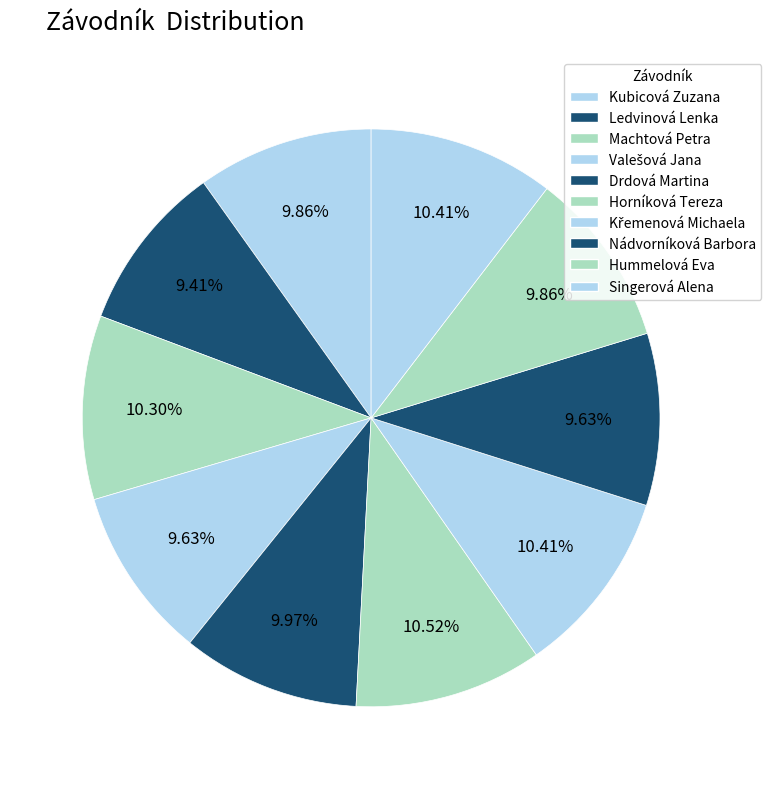

Rank the categories by value from lowest to highest.

Ledvinová Lenka, Valešová Jana, Nádvorníková Barbora, Kubicová Zuzana, Hummelová Eva, Drdová Martina, Machtová Petra, Křemenová Michaela, Singerová Alena, Horníková Tereza